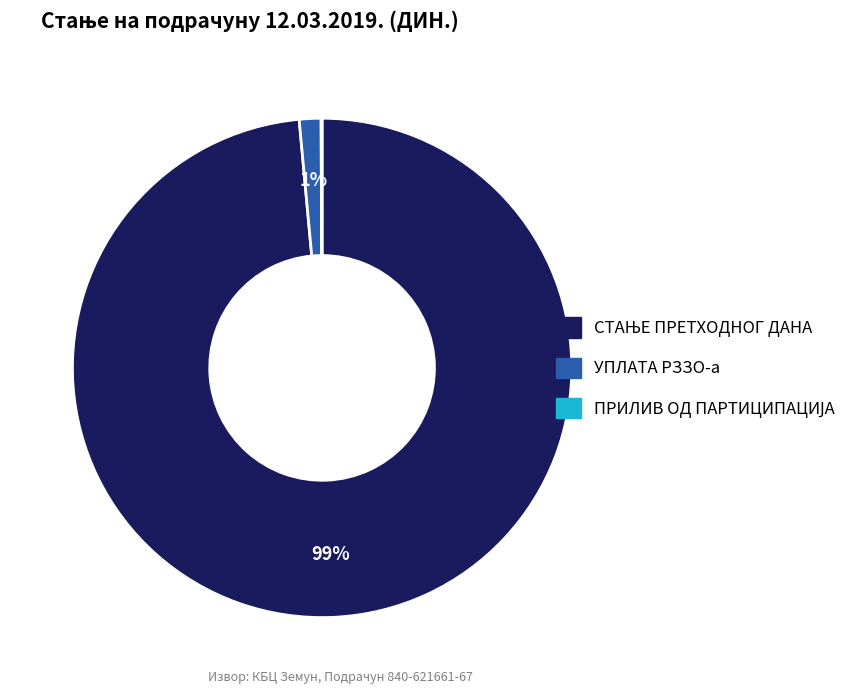

To the nearest percent, what is the average slice percentage?

33%